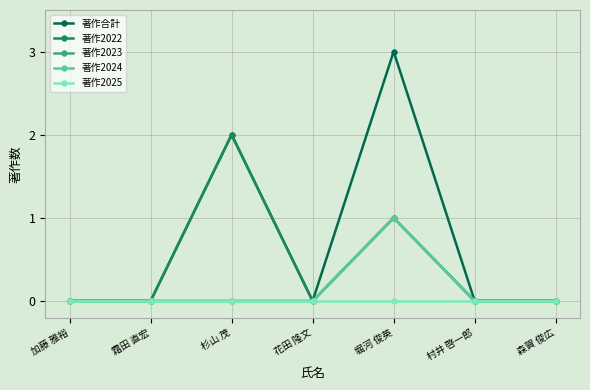

Is this an area chart (filled region under the line)?

No